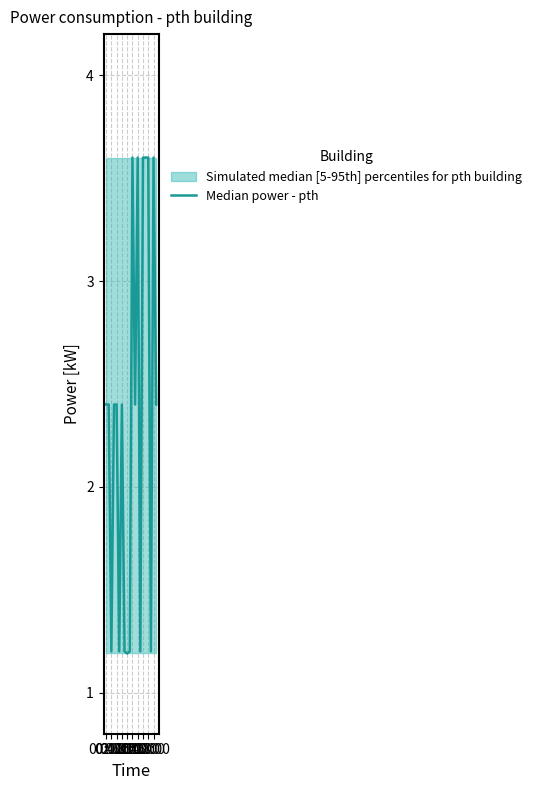

At which label does the data first exceed 2?

00:00